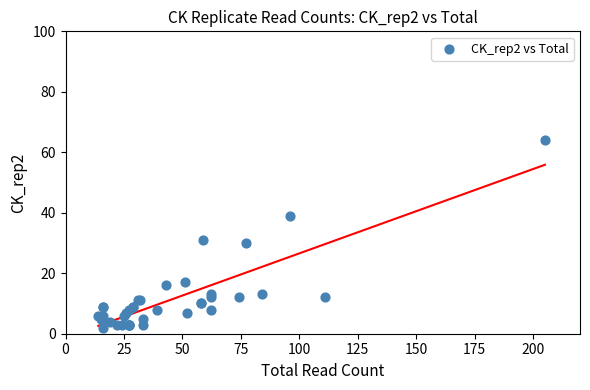

What Y value in the scatter plot is closest to 33?

31